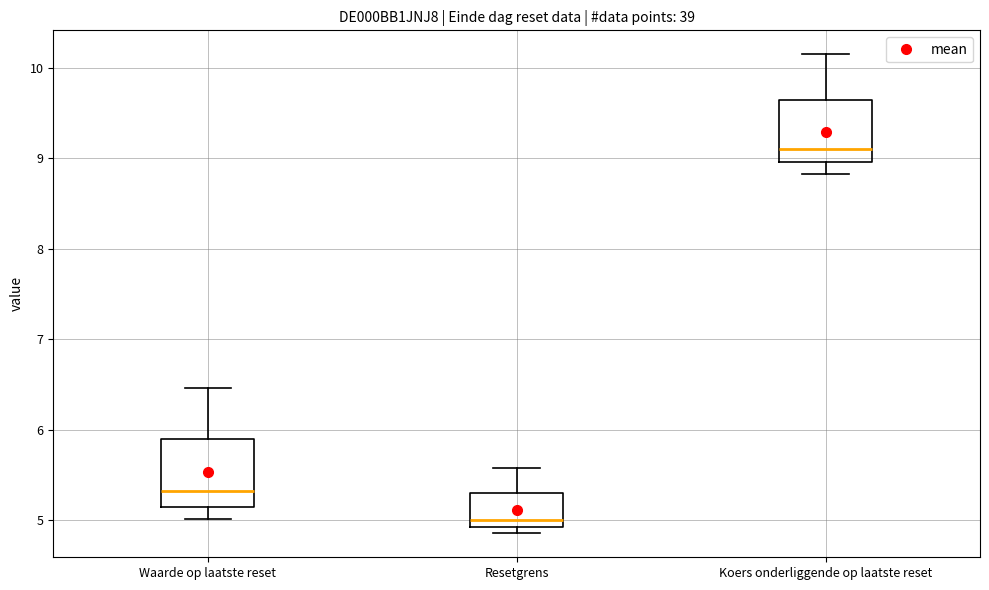

Which box has the lowest median line?

Resetgrens